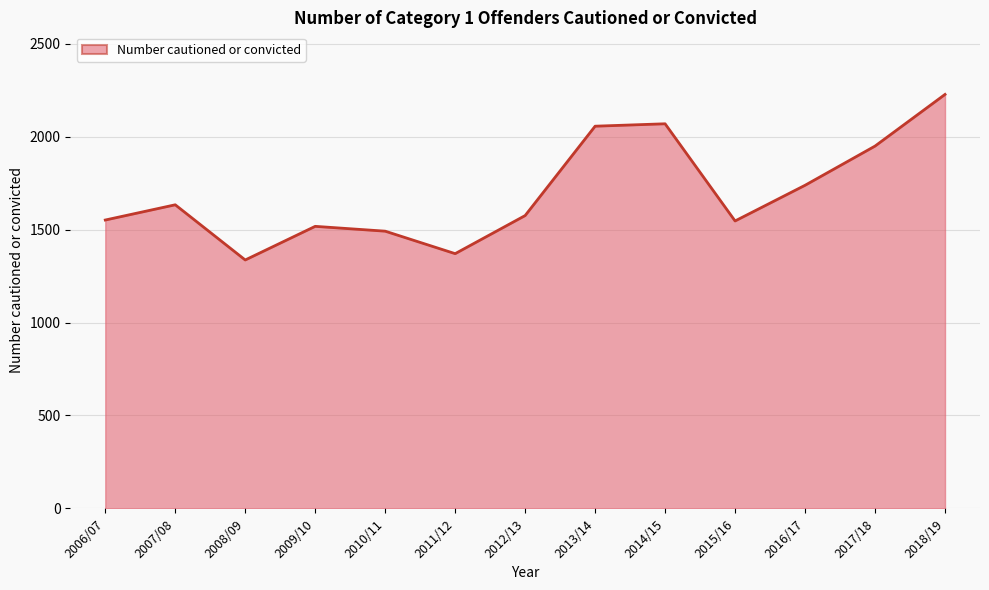

Which label corresponds to the largest value in the chart?

2018/19